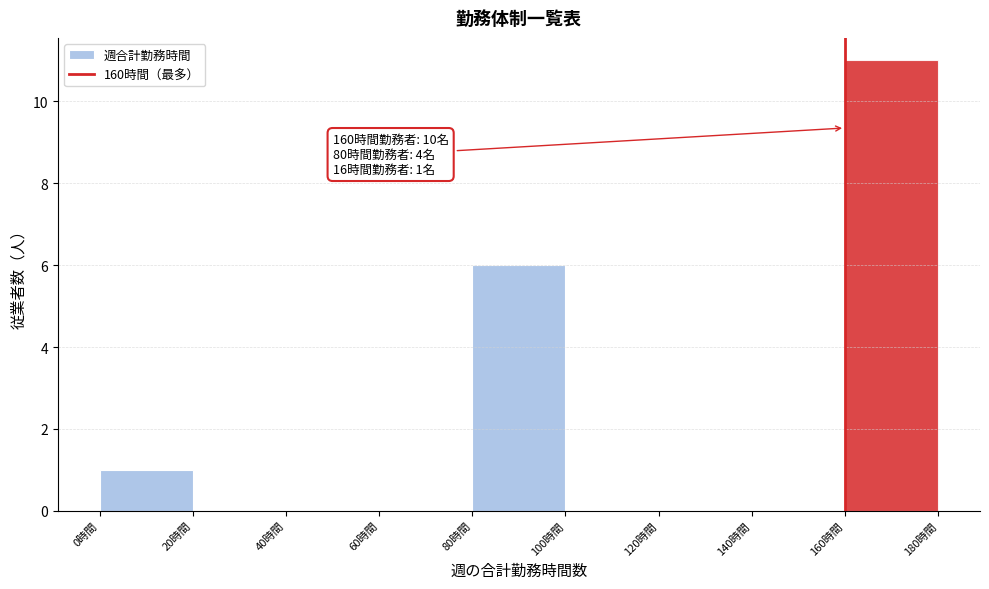

Which range on the x-axis has the tallest bar?

160 to 180